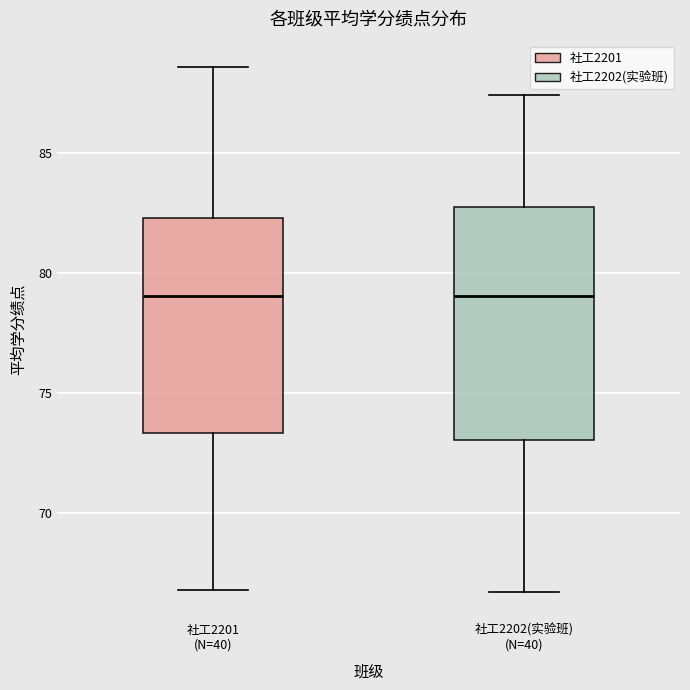

Reading left to right, read every box against the y-axis: the position of its median line, the range the box covers, and the ends of its whiskers. The values are not printed on the chart, so give them approximately, as read against the axis.

社工2201 (N=40): median 79.0, box 73.5 to 82.5, whiskers 67.0 to 88.5
社工2202(实验班) (N=40): median 79.0, box 73.0 to 83.0, whiskers 66.5 to 87.5